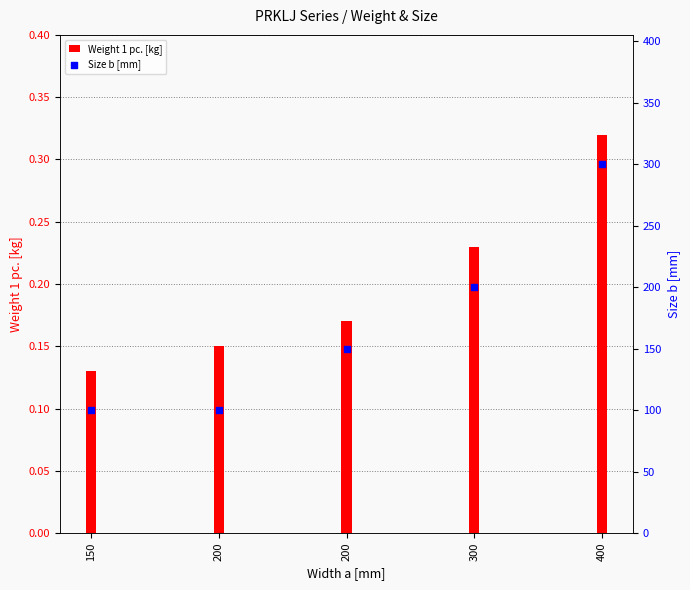

What are all the series names shown in the legend?

Weight 1 pc. [kg], Size b [mm]